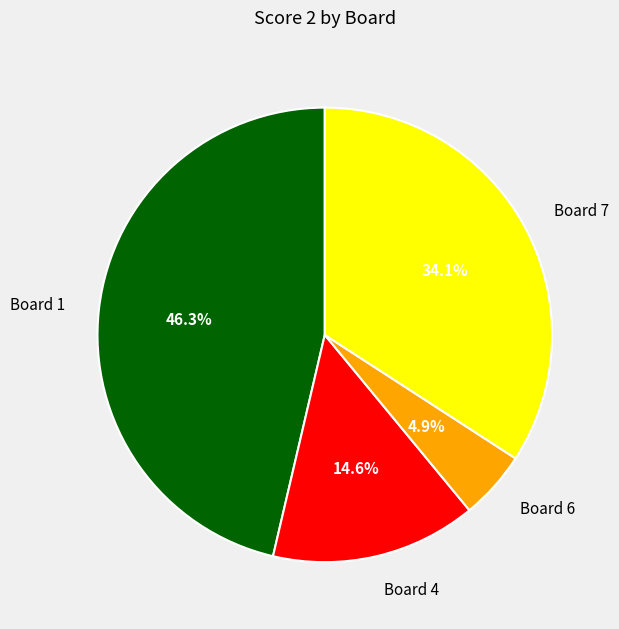

Does any single category account for the majority?

No